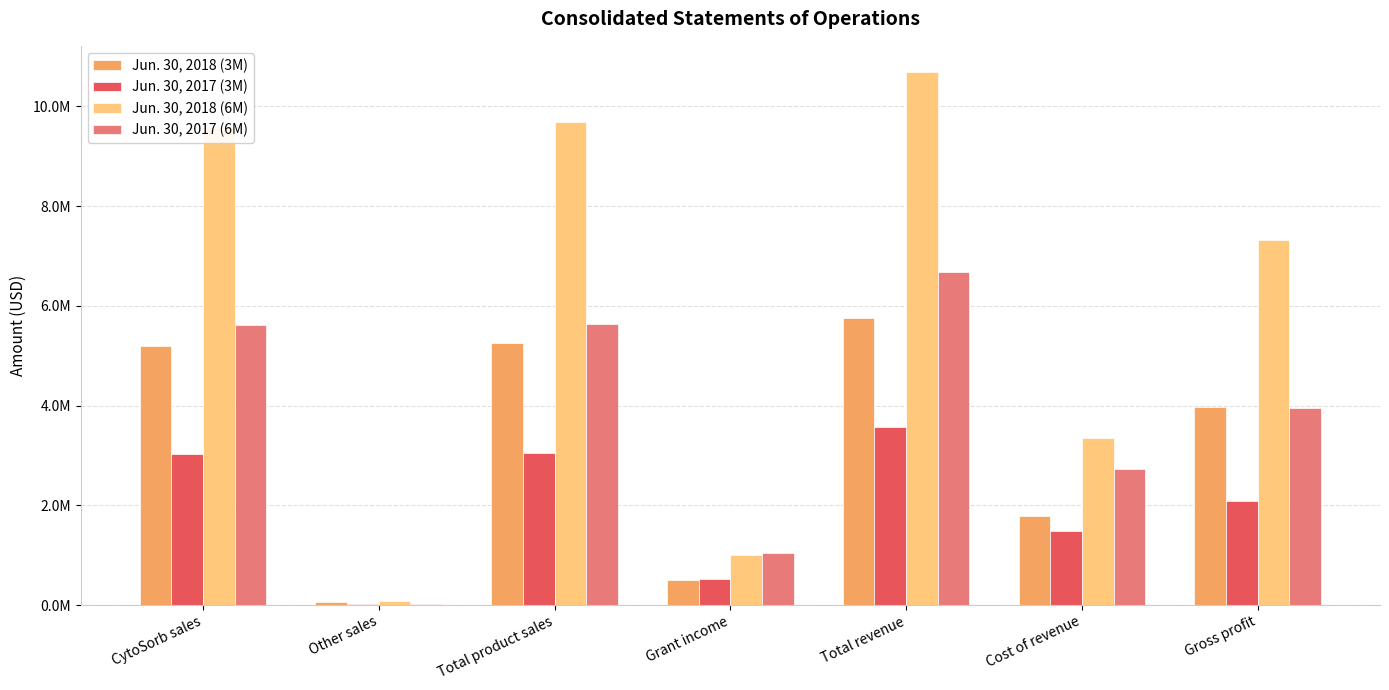

What is the sum of all Jun. 30, 2018 (3M) values?

22511869